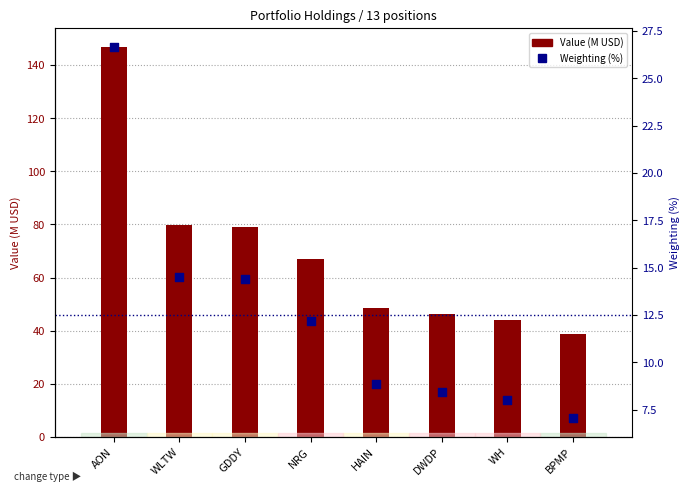

Which series has the widest spread of Y values?

Value (M USD)